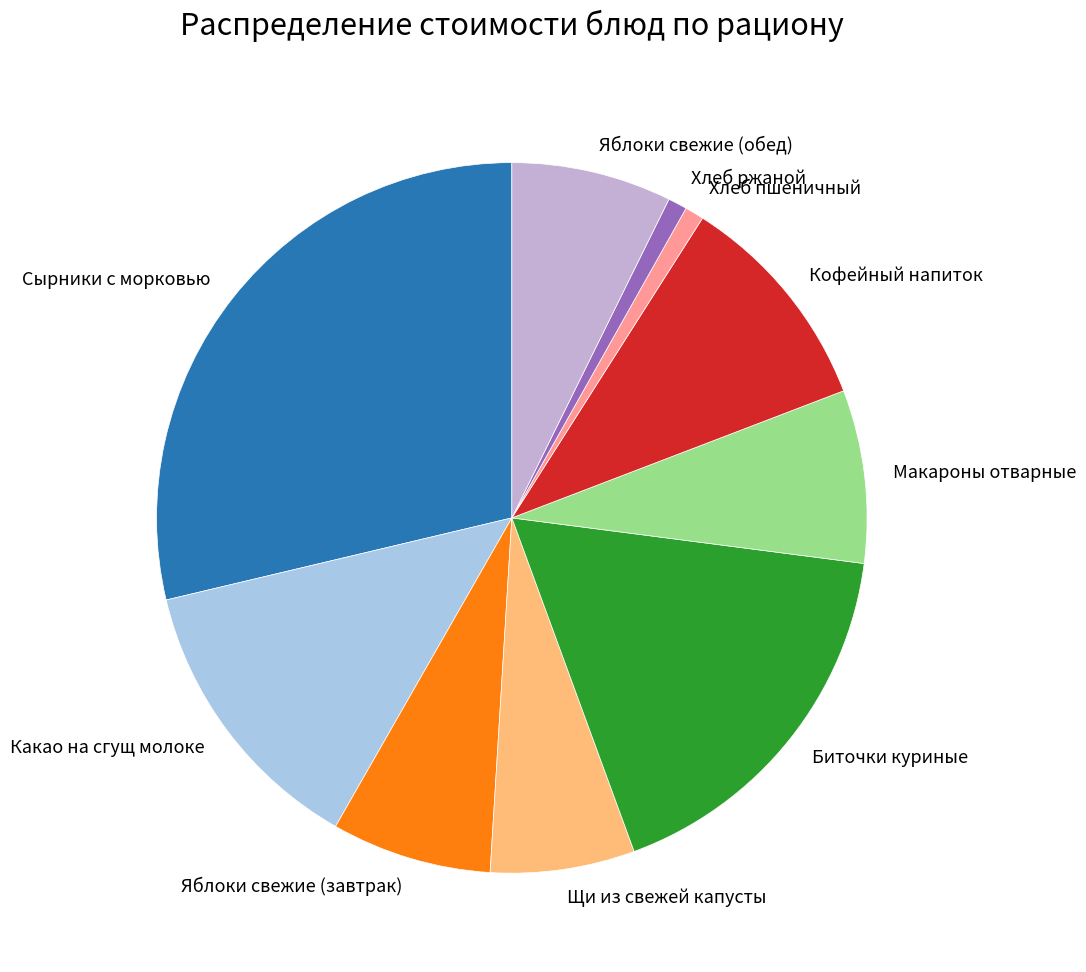

Is the sum of Сырники с морковью and Хлеб пшеничный greater than half?

No